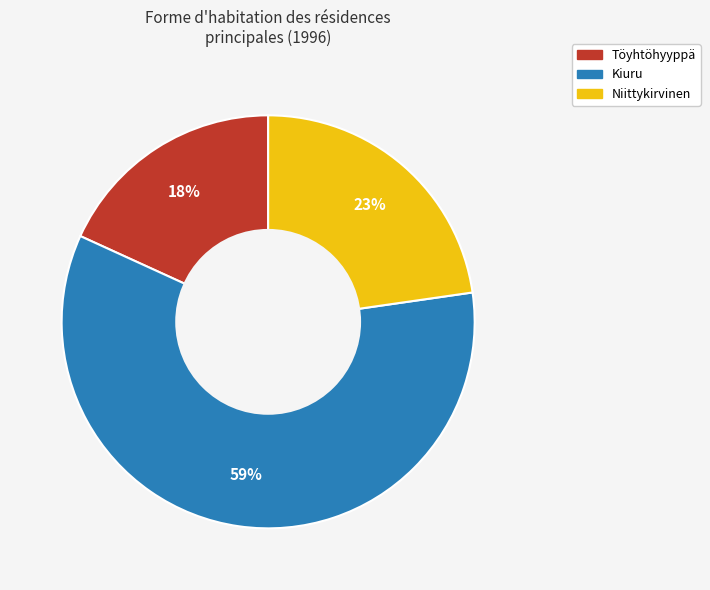

Is the sum of Kiuru and Töyhtöhyyppä greater than half?

Yes